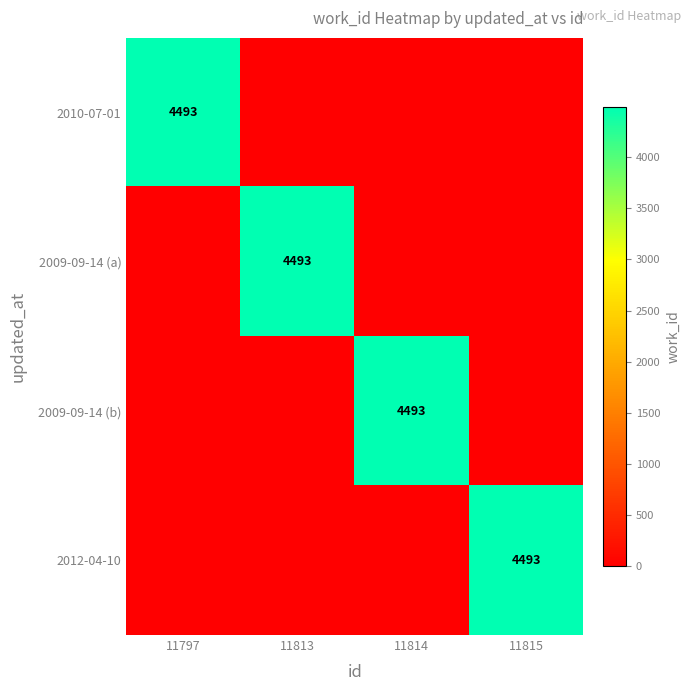

Is it true that 2012-04-10 equals 7743 at 11815?

False